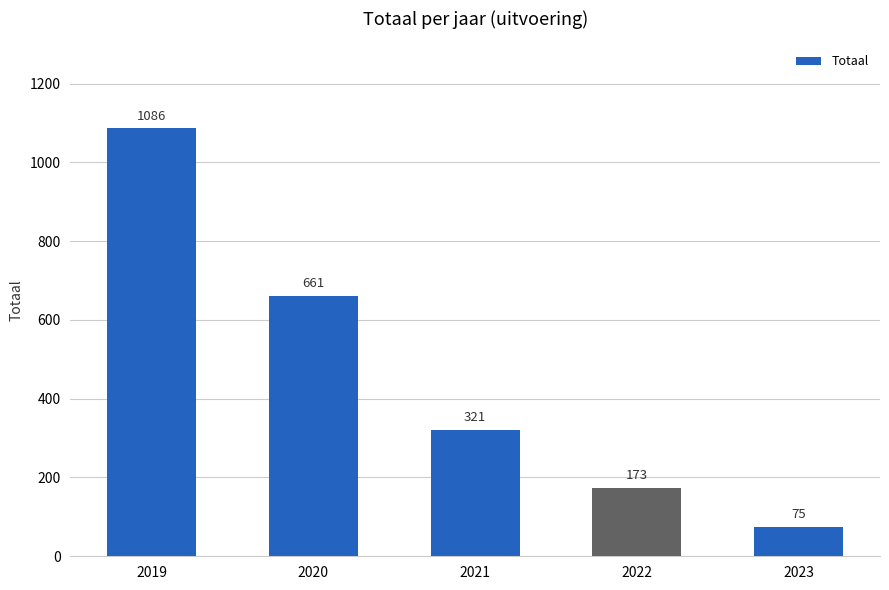

The value at 2022 is 173. True or false?

True